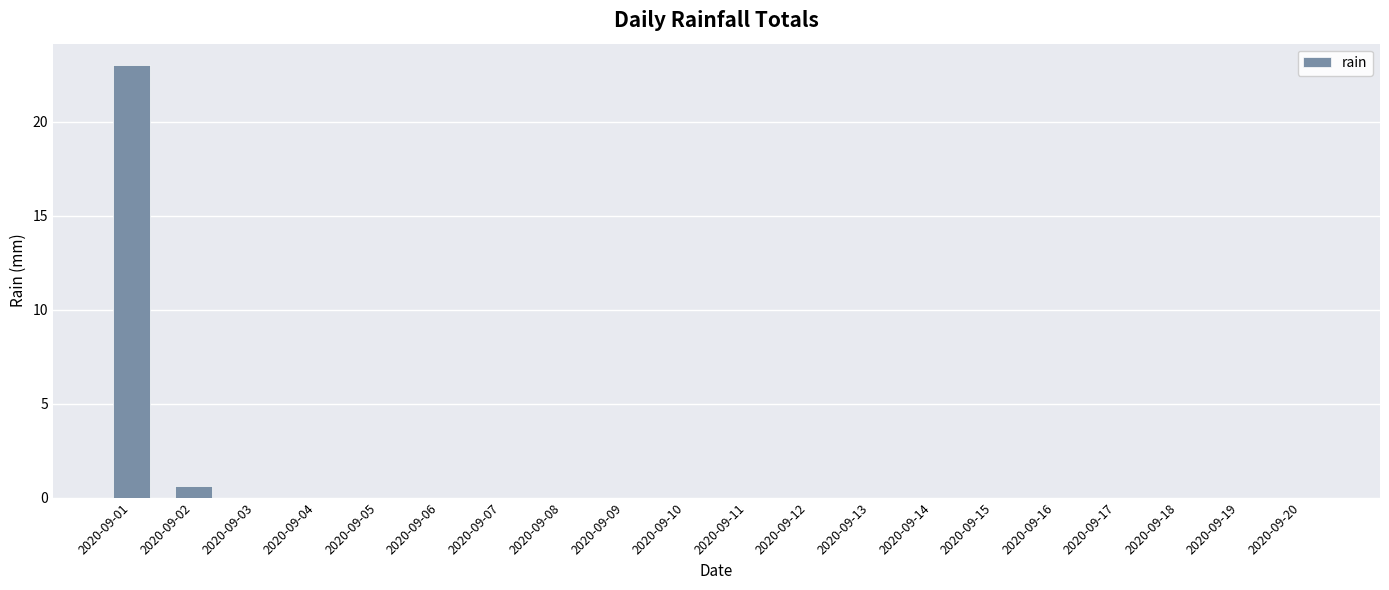

How many distinct data groups are displayed?

1